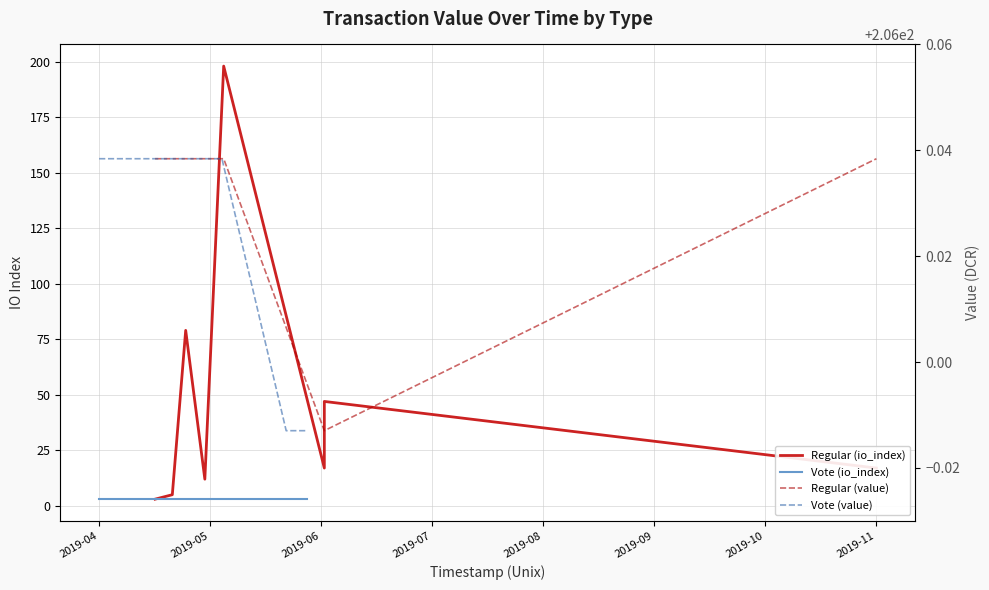

True or false: Vote (value) and Vote (io_index) intersect in this chart.

False